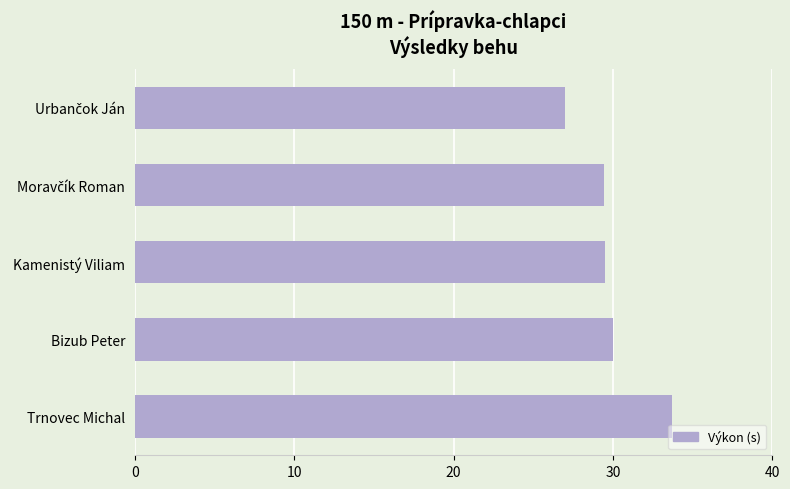

Between Bizub Peter and Trnovec Michal, which is larger?

Trnovec Michal